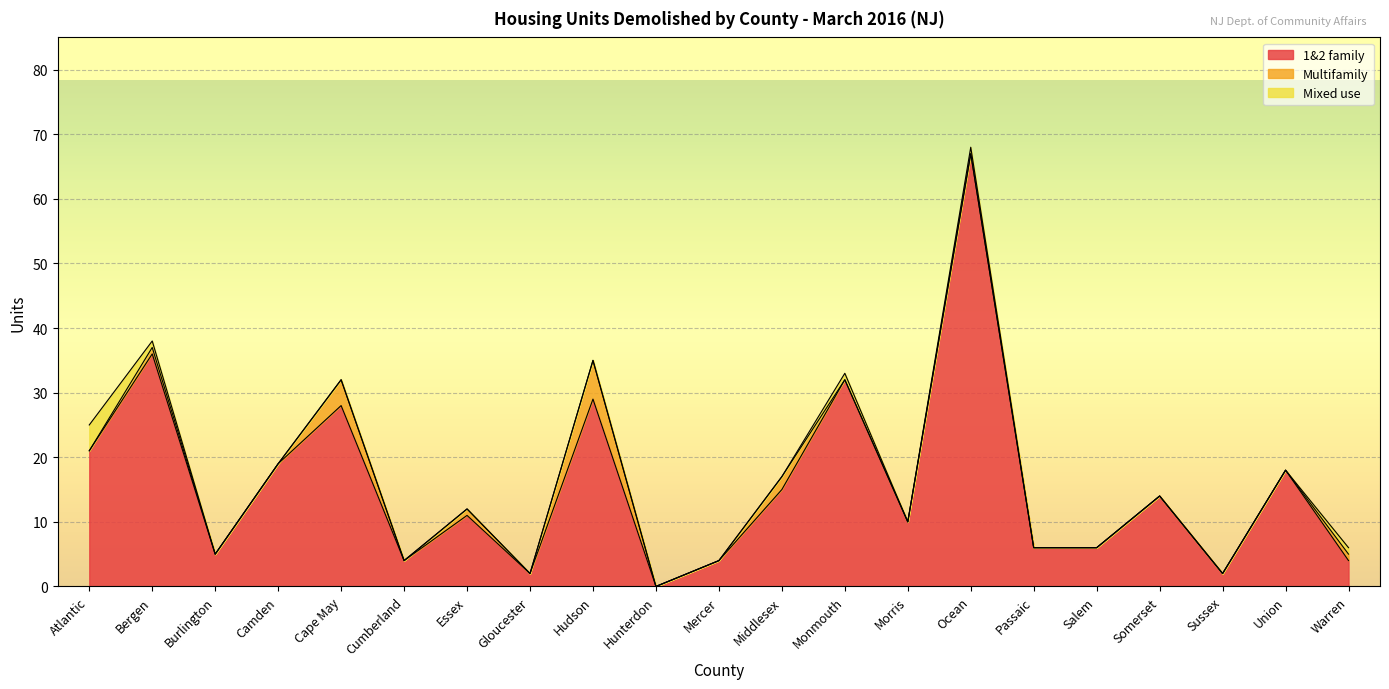

What position from the right is Morris?

8